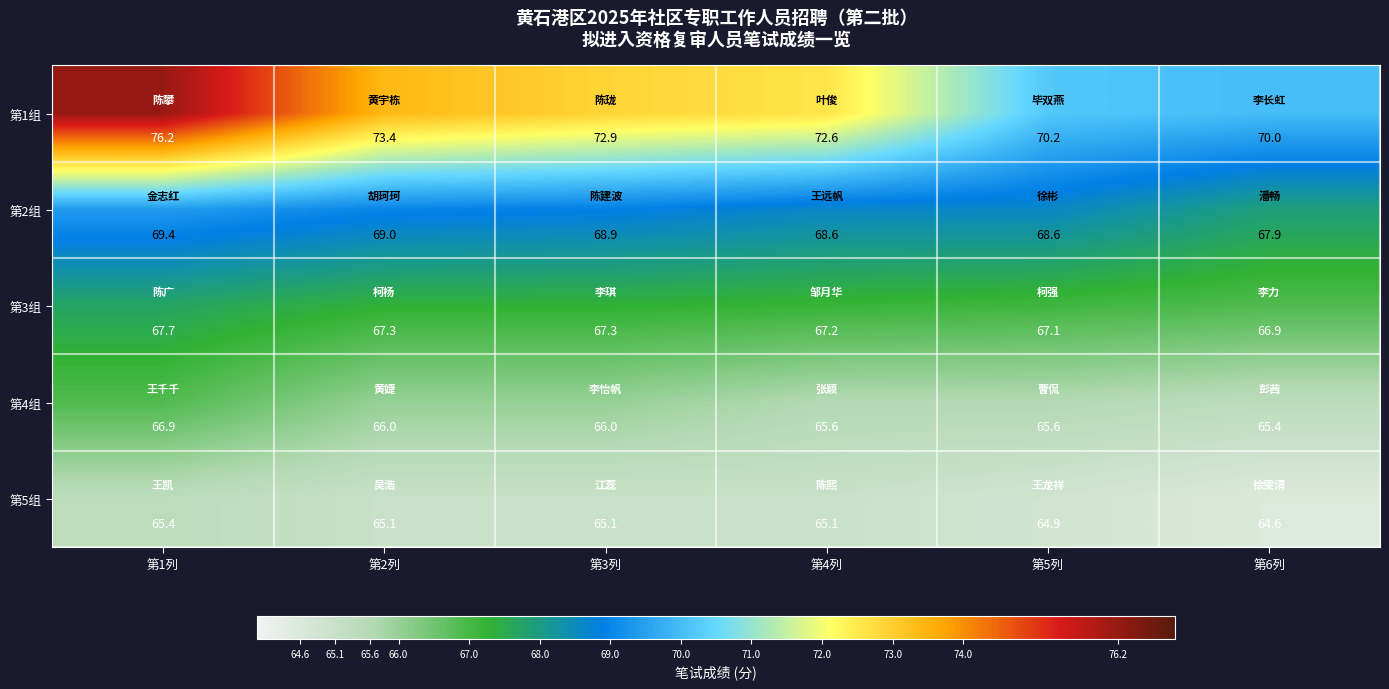

Reading left to right, extract all data points from this chart.

第1组: 第1列=76.2	第2列=73.4	第3列=72.9	第4列=72.6	第5列=70.2	第6列=70.0
第2组: 第1列=69.4	第2列=69.0	第3列=68.9	第4列=68.6	第5列=68.6	第6列=67.9
第3组: 第1列=67.7	第2列=67.3	第3列=67.3	第4列=67.2	第5列=67.1	第6列=66.9
第4组: 第1列=66.9	第2列=66.0	第3列=66.0	第4列=65.6	第5列=65.6	第6列=65.4
第5组: 第1列=65.4	第2列=65.1	第3列=65.1	第4列=65.1	第5列=64.9	第6列=64.6